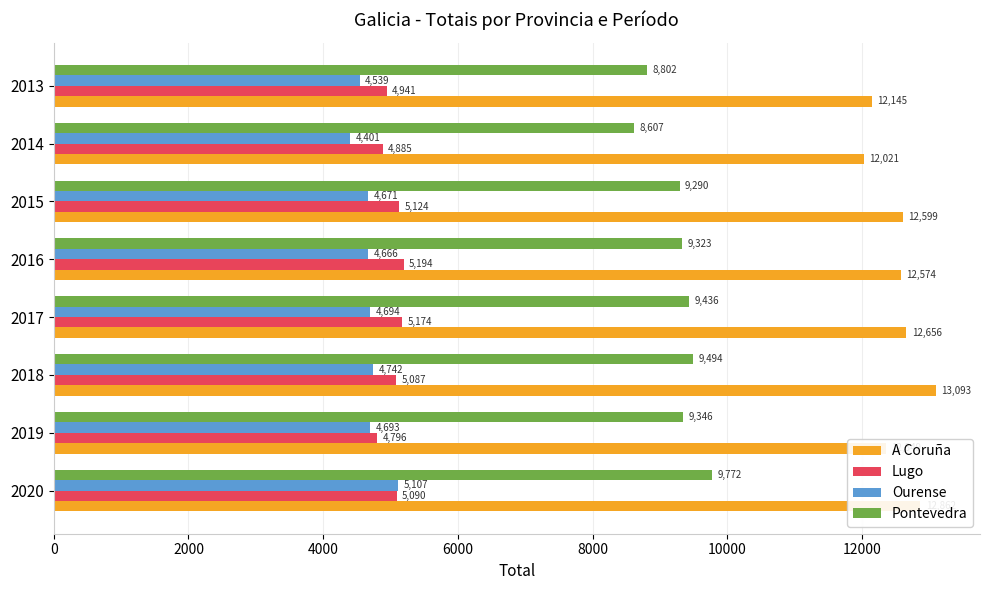

Which series has the largest range (max minus min)?

Pontevedra